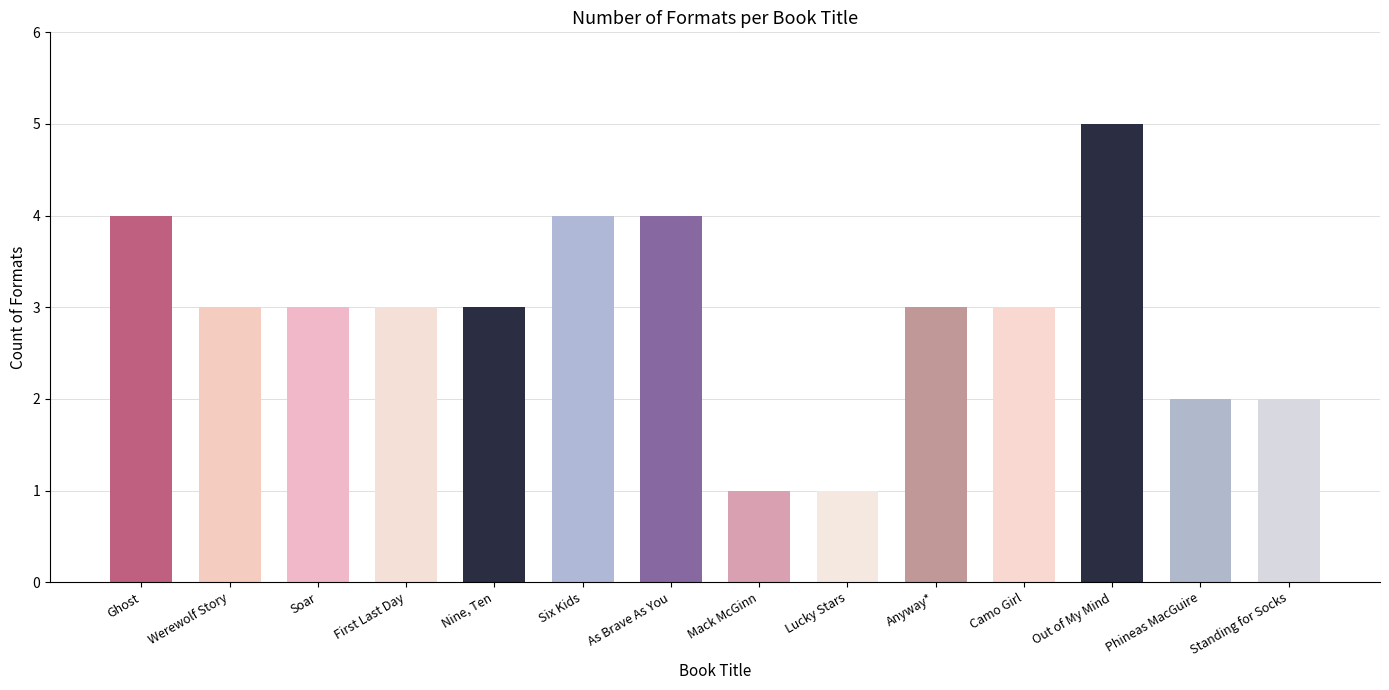

Between Six Kids and Standing for Socks, which is larger?

Six Kids